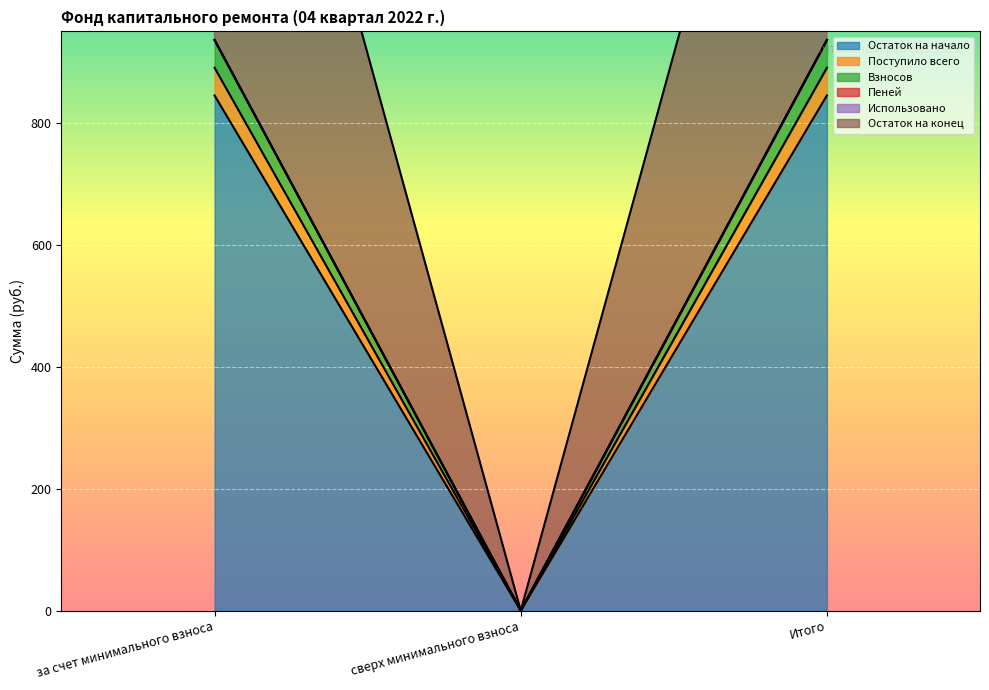

What position from the left is сверх минимального взноса?

2